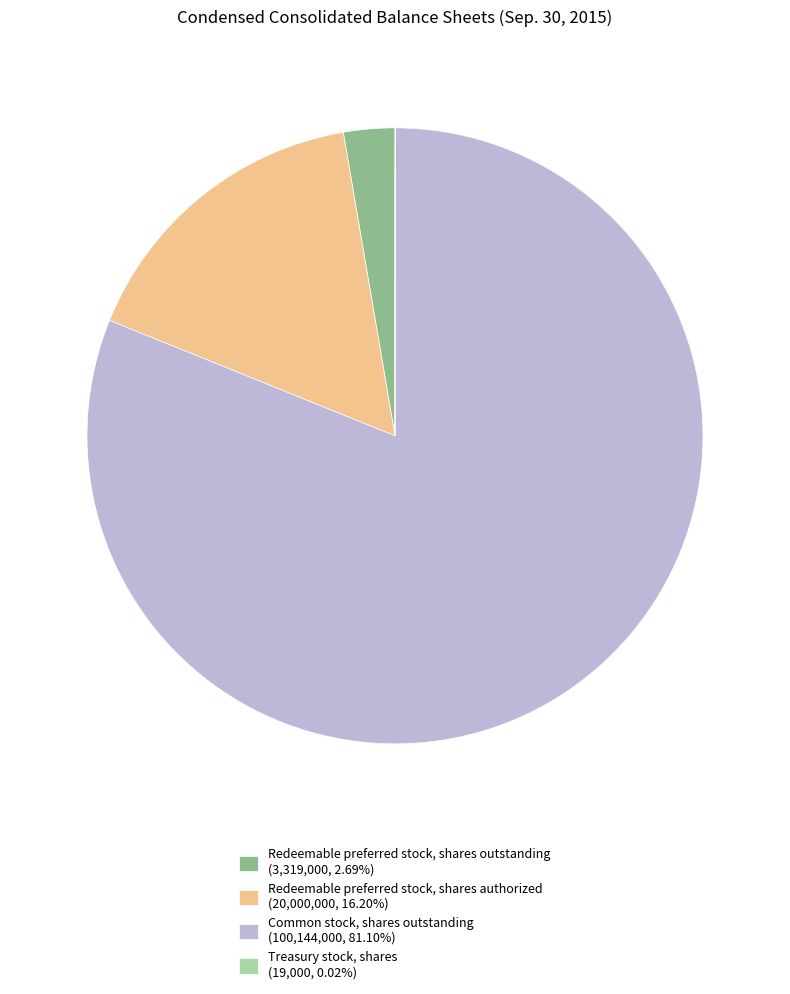

Do Redeemable preferred stock, shares authorized (20,000,000, 16.20%) and Redeemable preferred stock, shares outstanding (3,319,000, 2.69%) together represent more than half of the pie?

No